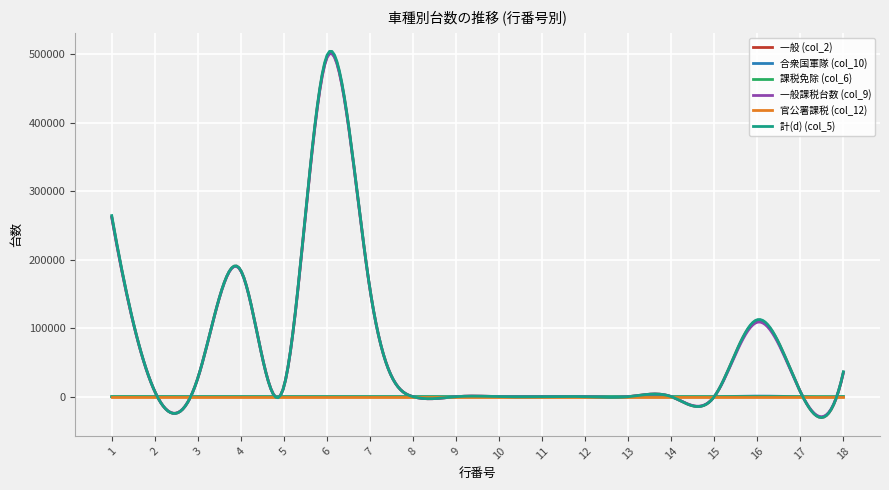

Which series has the largest range (max minus min)?

計(d) (col_5)